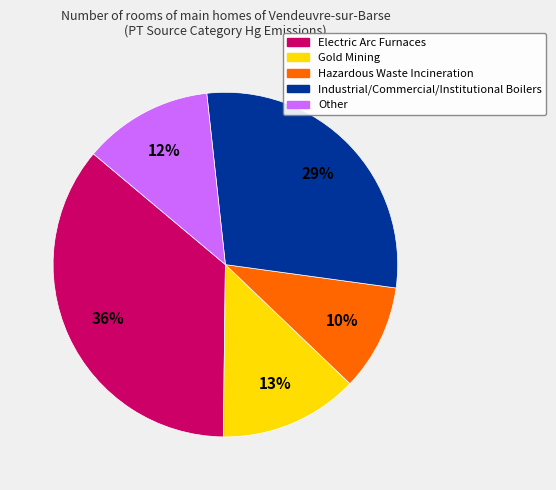

The Industrial/Commercial/Institutional Boilers slice represents 18% of the pie. True or false?

False